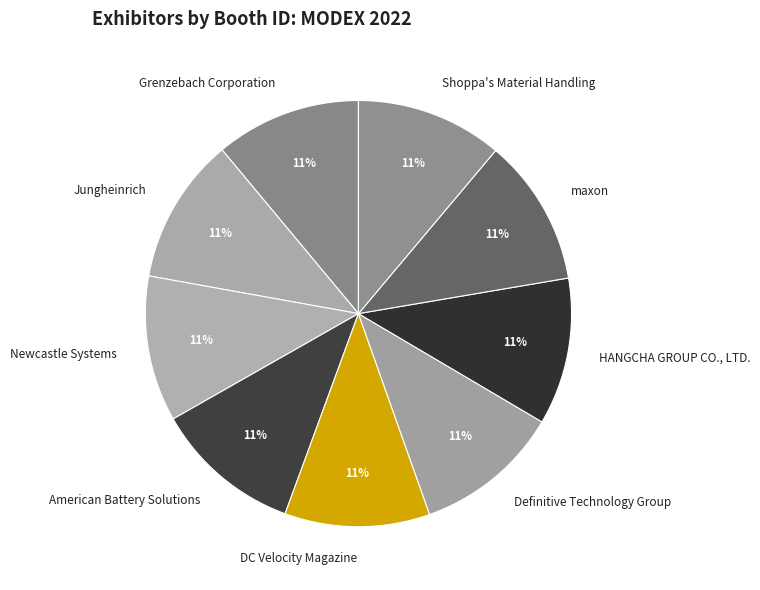

What is the ratio of the value at maxon to the value at Grenzebach Corporation?

1.0